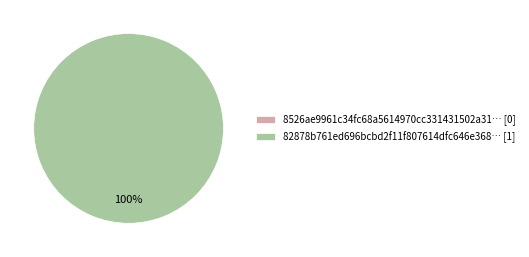

To the nearest percent, what percentage of the pie is tx_hash_1?

100%